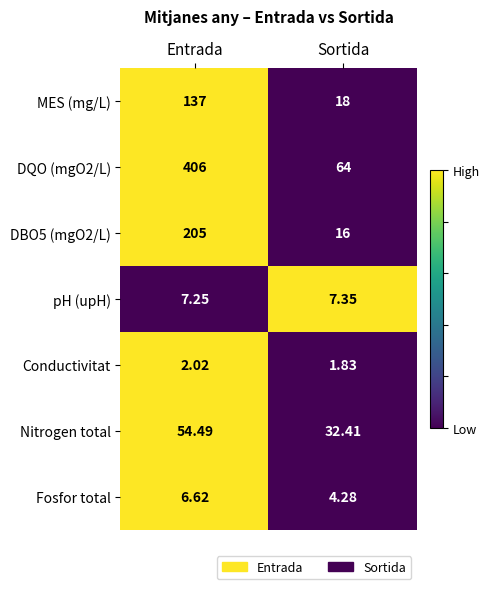

Rank the categories by pH (upH) value from lowest to highest.

Entrada, Sortida